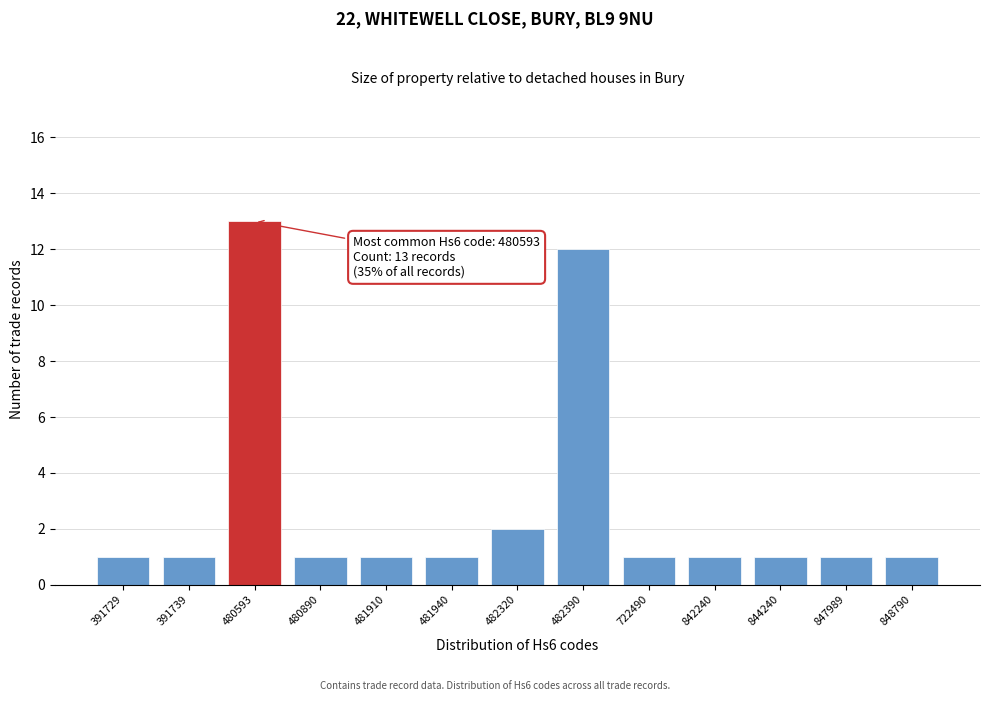

Reading left to right, what are all the values shown in this chart?

391729=1	391739=1	480593=13	480890=1	481910=1	481940=1	482320=2	482390=12	722490=1	842240=1	844240=1	847989=1	848790=1